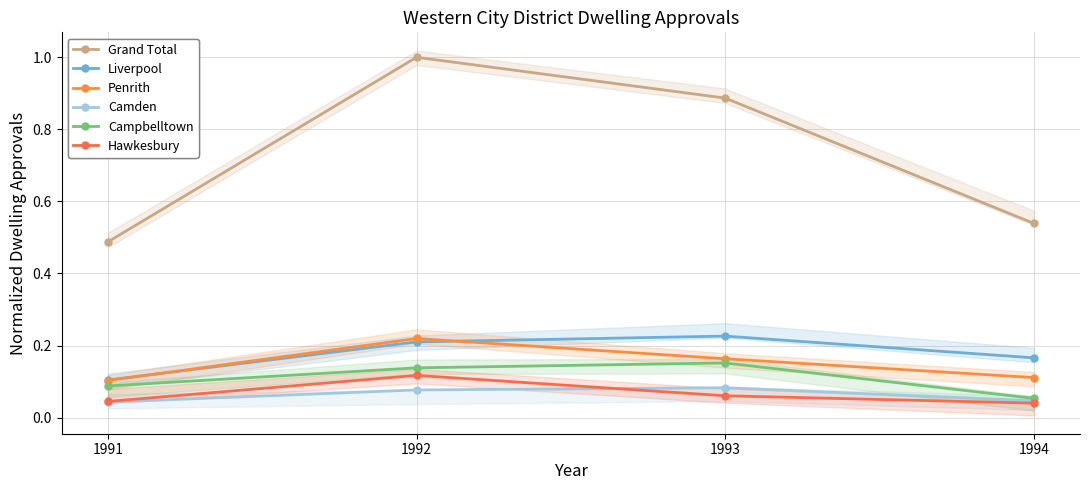

Rank the series at 1992 from lowest to highest value.

Camden, Hawkesbury, Campbelltown, Liverpool, Penrith, Grand Total